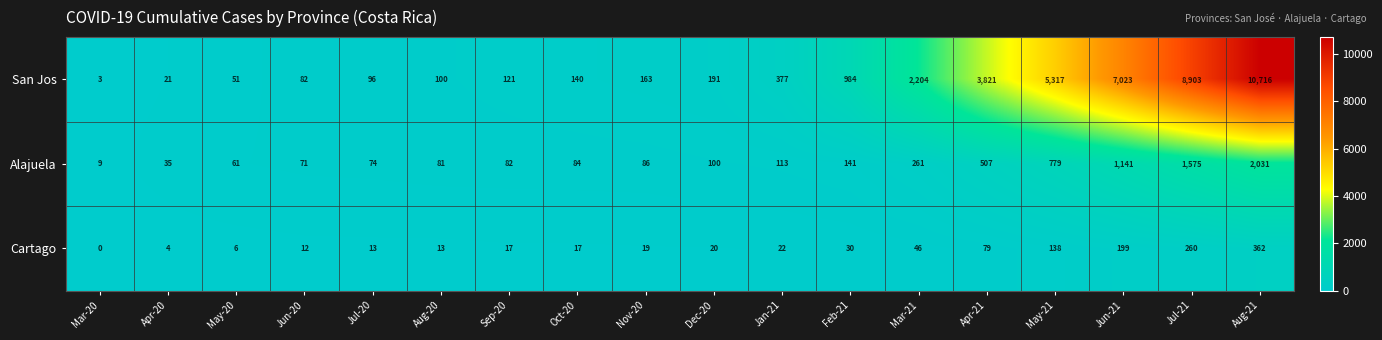

How many data points does each series have?

18